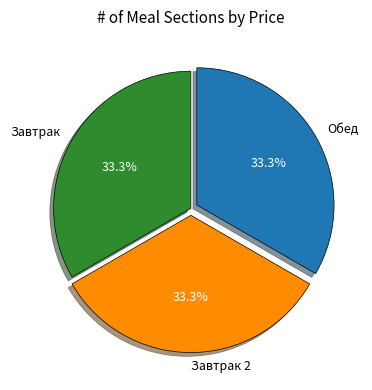

What is the ratio of the value at Завтрак 2 to the value at Завтрак?

1.0